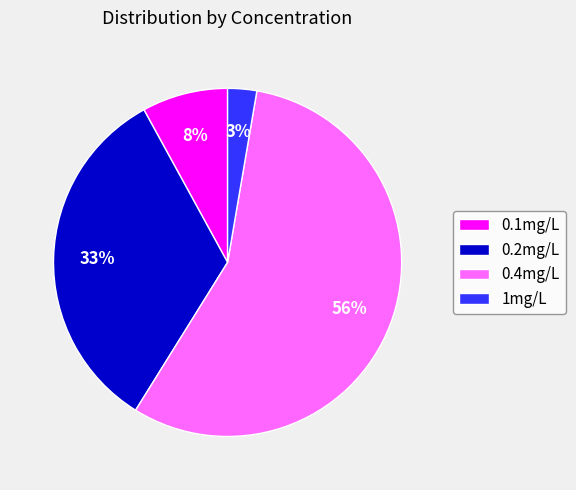

What percentage is the 1mg/L slice, to the nearest percent?

3%